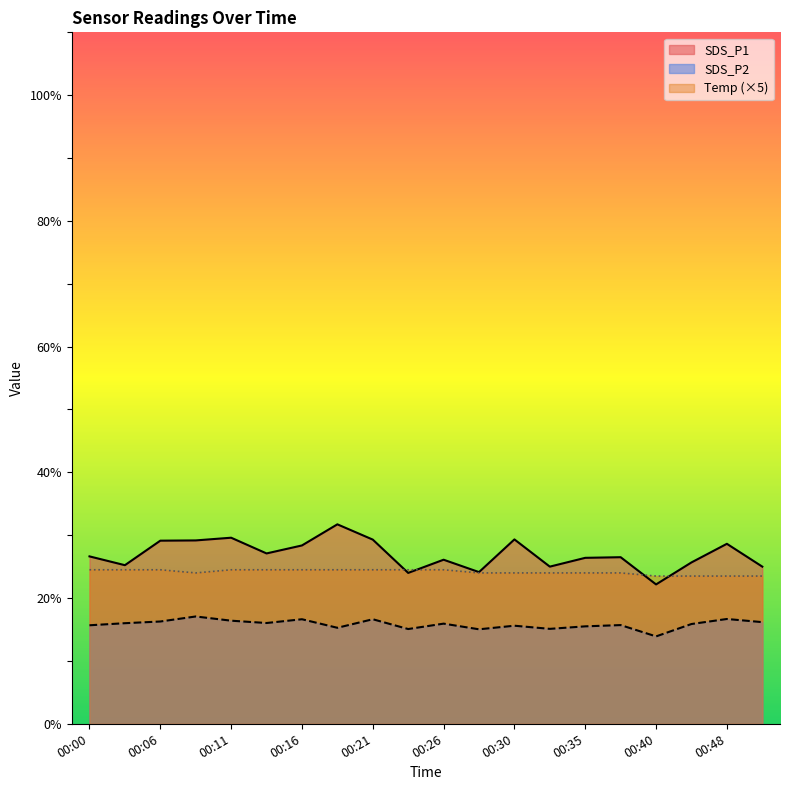

Where does the Temp series first go above 24?

00:00